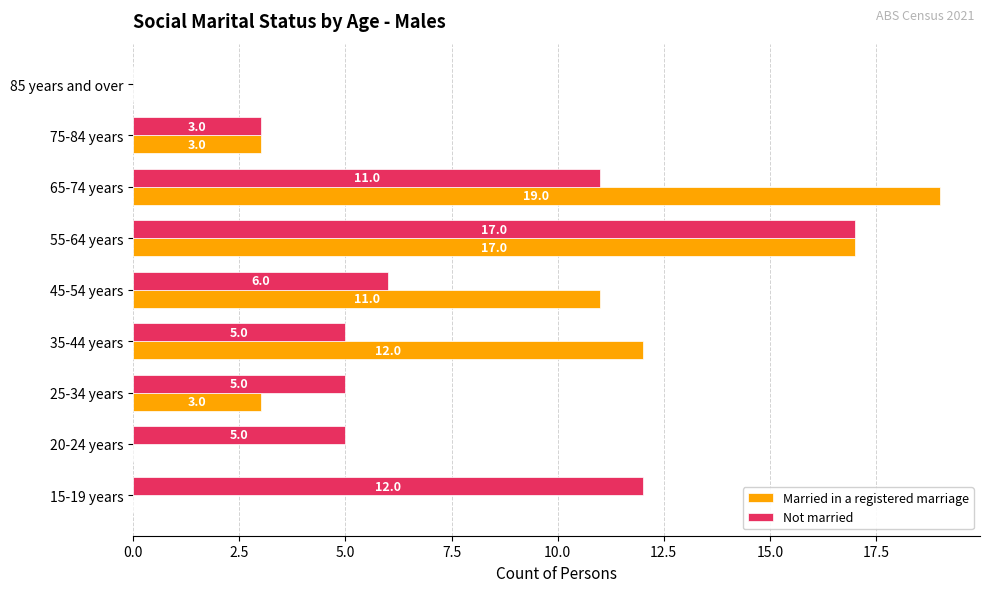

Which series has the widest spread of values?

Married in a registered marriage